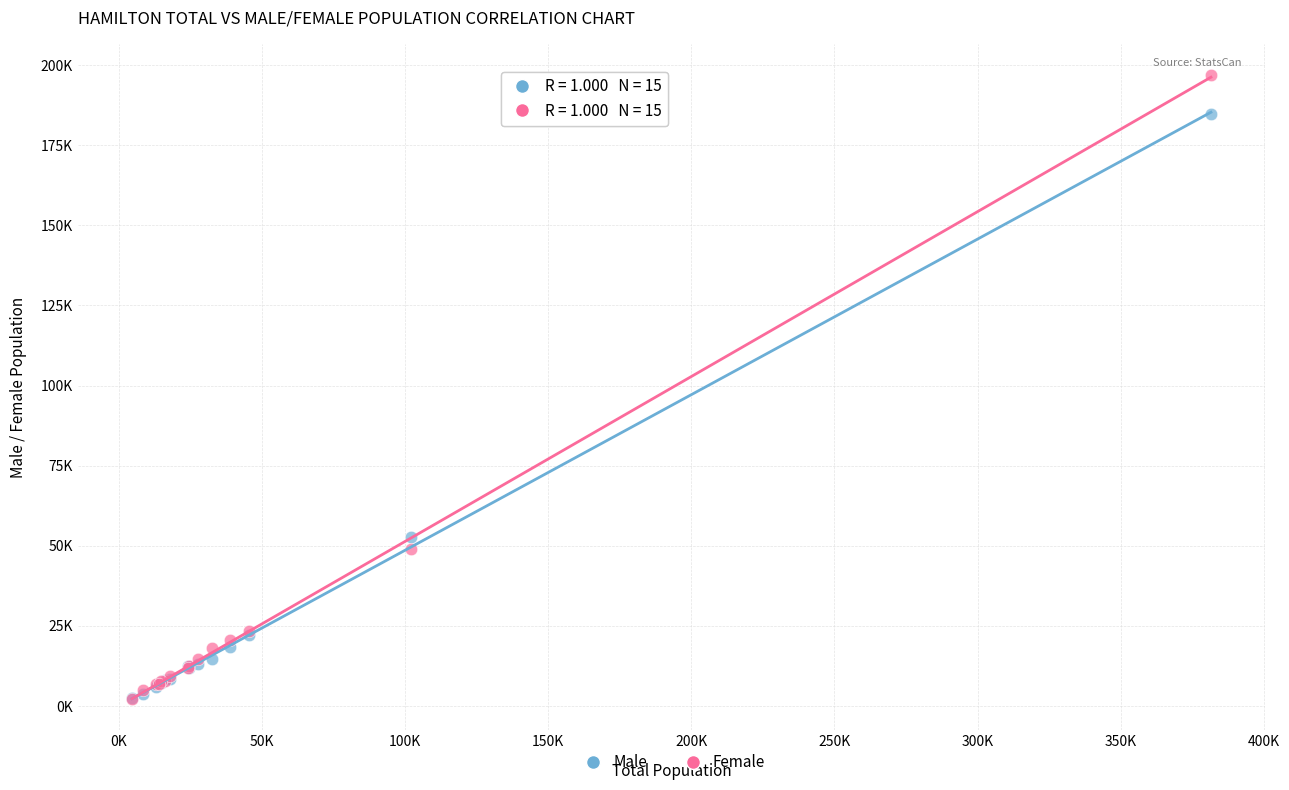

Which series reaches the maximum Y coordinate?

Female